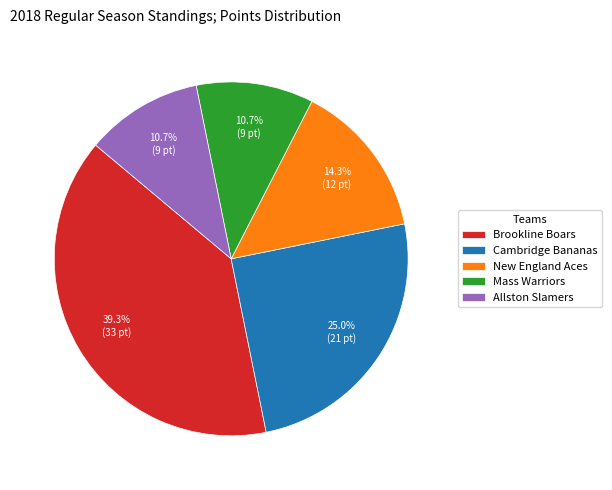

Which has a higher value, Cambridge Bananas or Allston Slamers?

Cambridge Bananas